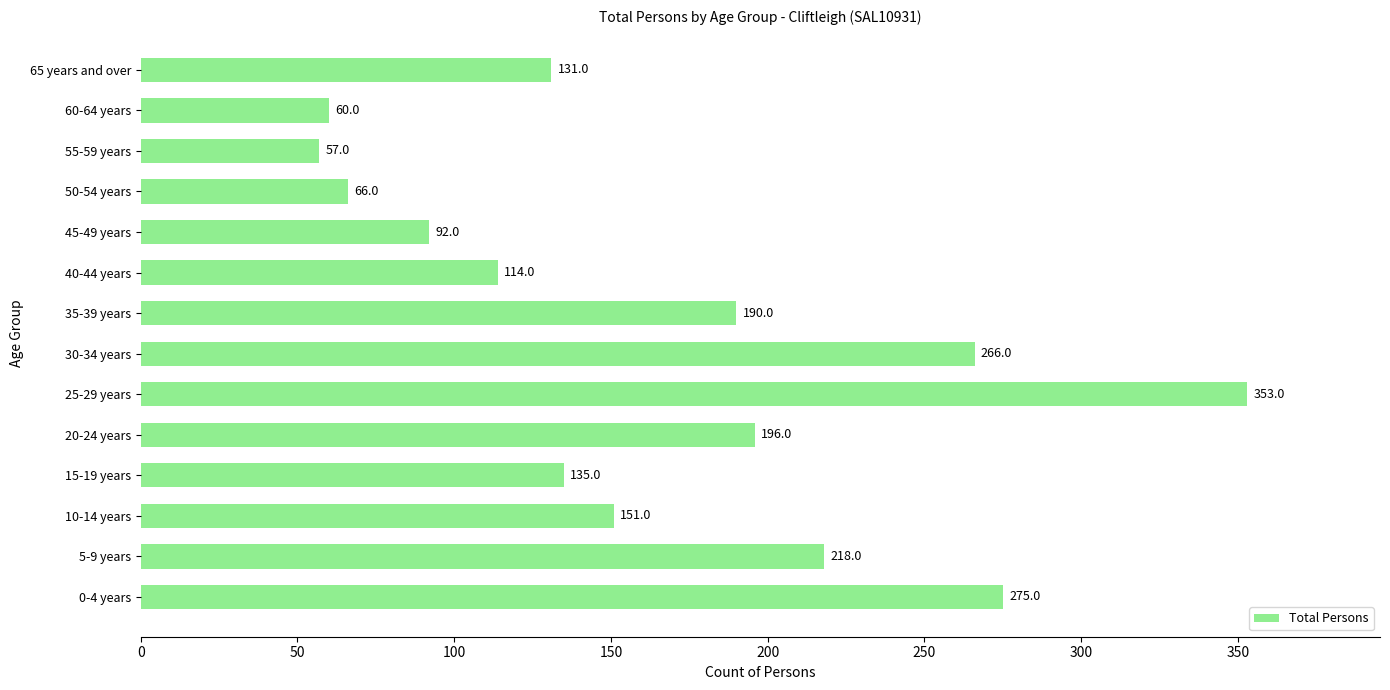

Which category has the highest value across all series?

25-29 years